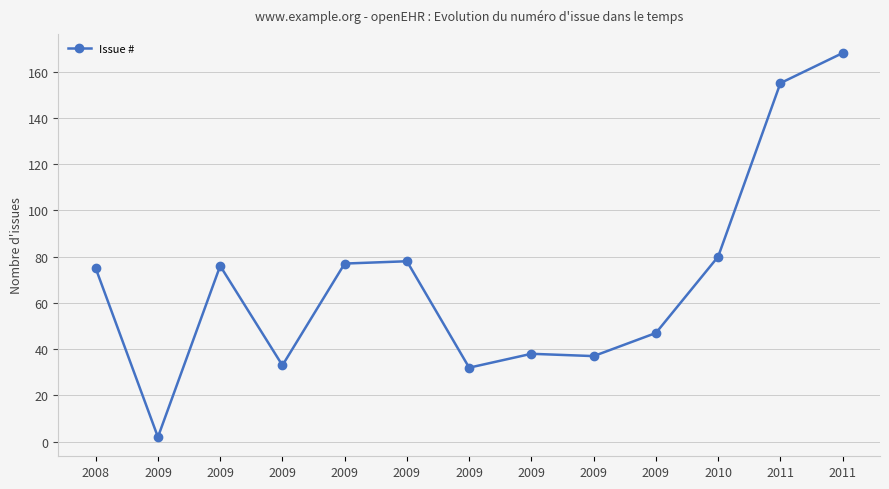

Is this an area chart (filled region under the line)?

No